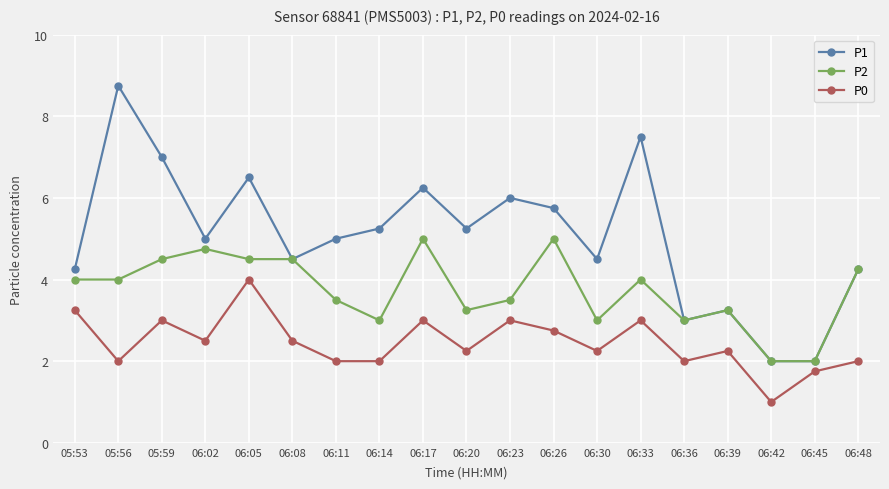

Is this an area chart (filled region under the line)?

No